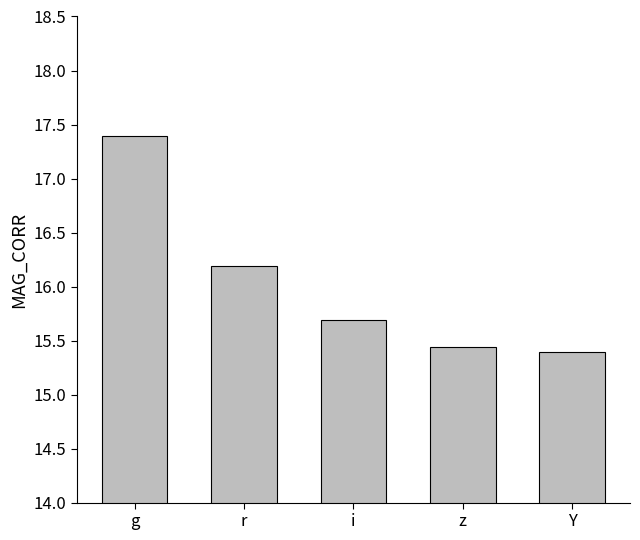

What is the label of the 5th bar from the left?

Y